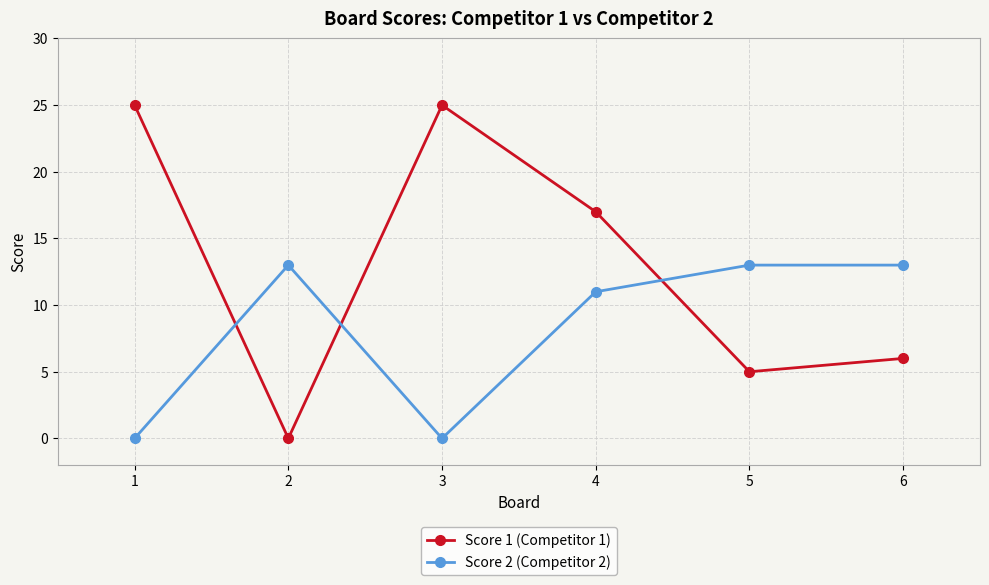

The value of Score 2 (Competitor 2) at 3 is -7. True or false?

False